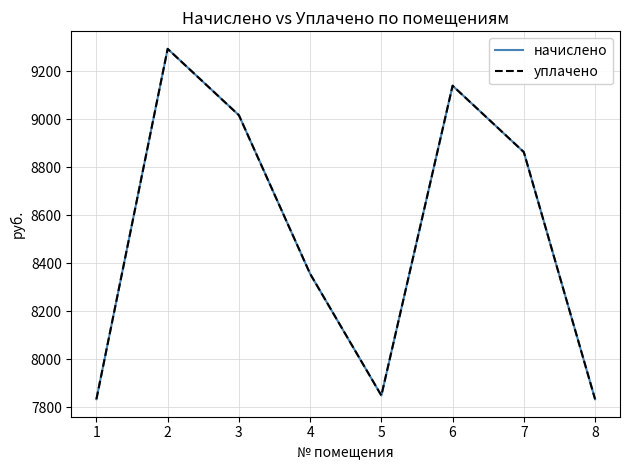

The начислено series shows 7833.6 at 1. True or false?

True